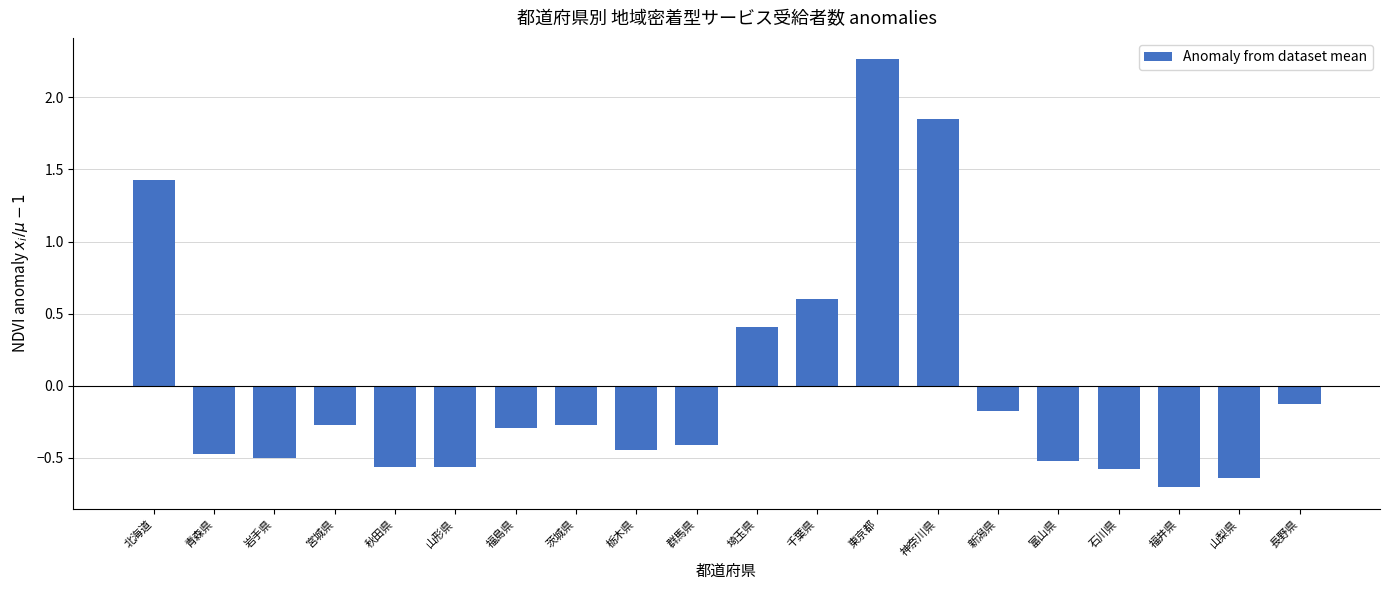

What is the difference between the second highest and second lowest values?

2.5